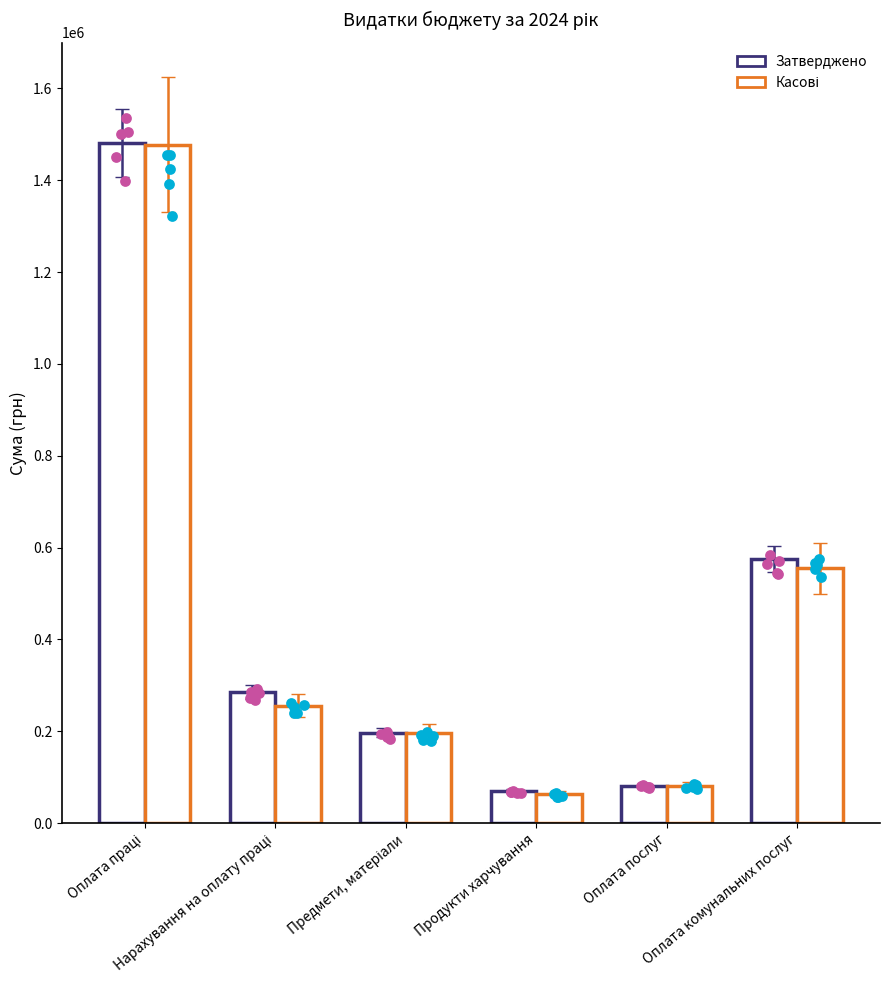

Which series contains the highest Y value?

Затверджено